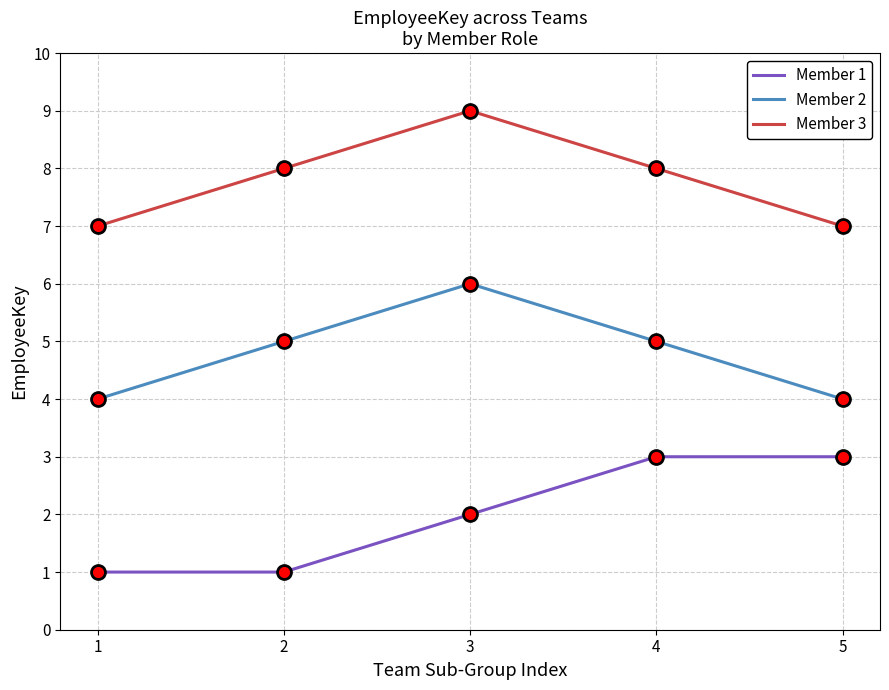

What is the sum of all Member 1 values?

10